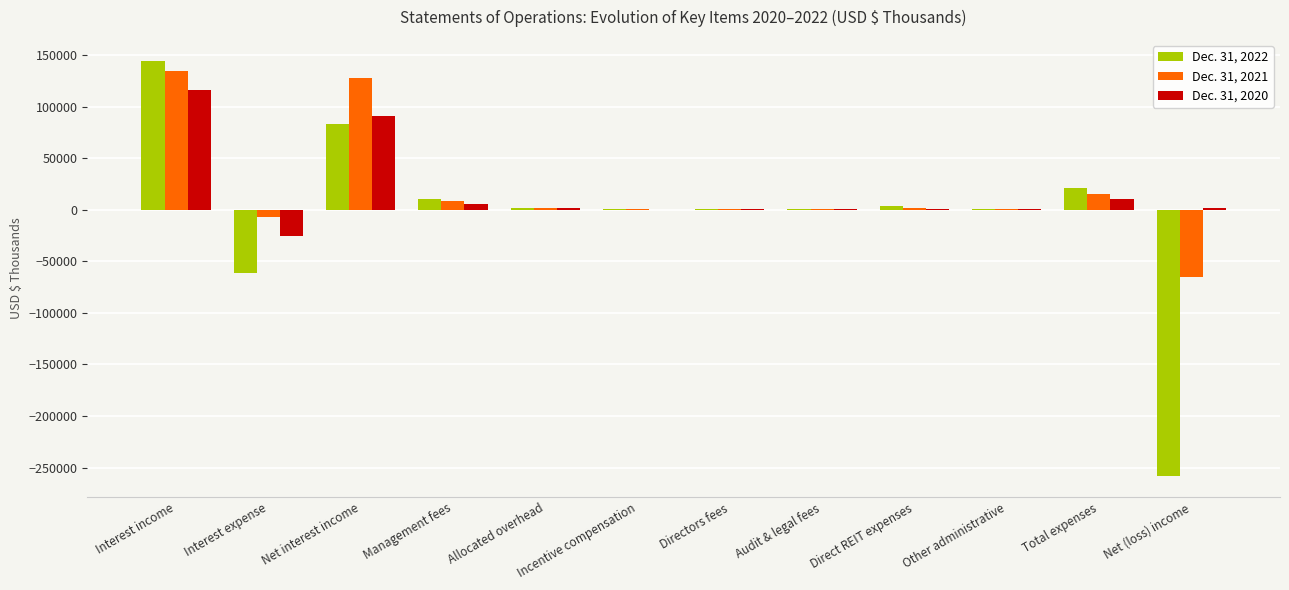

Is the value of Dec. 31, 2021 at Net interest income greater than the value of Dec. 31, 2022 at Interest expense?

Yes